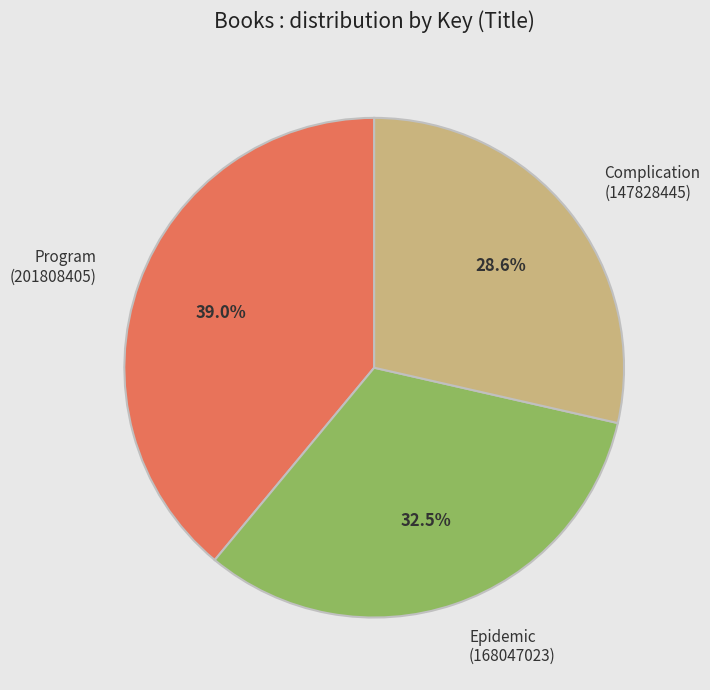

What is the total percentage of Epidemic (168047023) and Program (201808405)?

71.4%